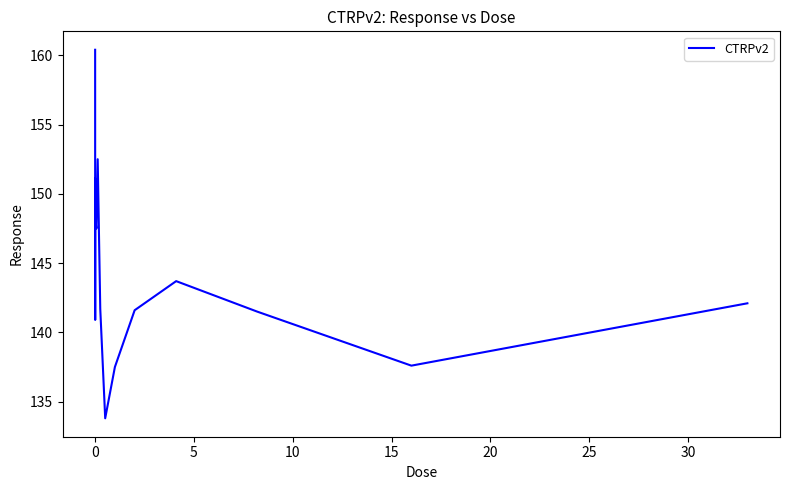

What is the greatest value displayed?

160.4